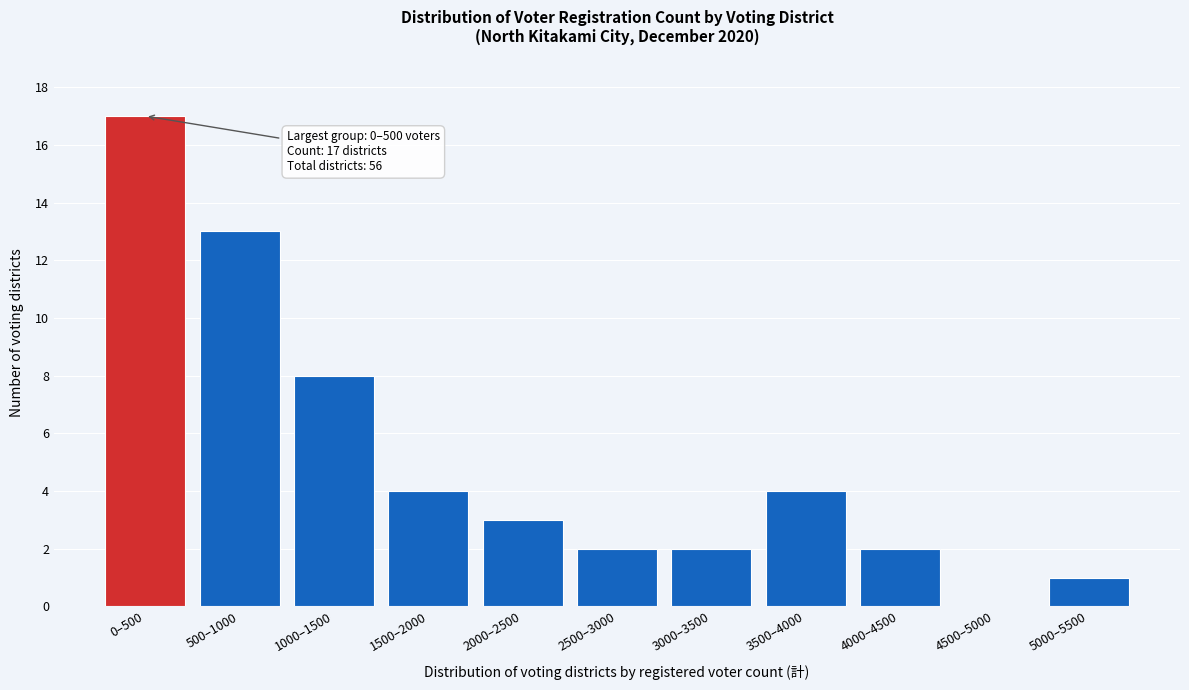

Reading left to right, what are all the values shown in this chart?

0–500=17	500–1000=13	1000–1500=8	1500–2000=4	2000–2500=3	2500–3000=2	3000–3500=2	3500–4000=4	4000–4500=2	4500–5000=0	5000–5500=1